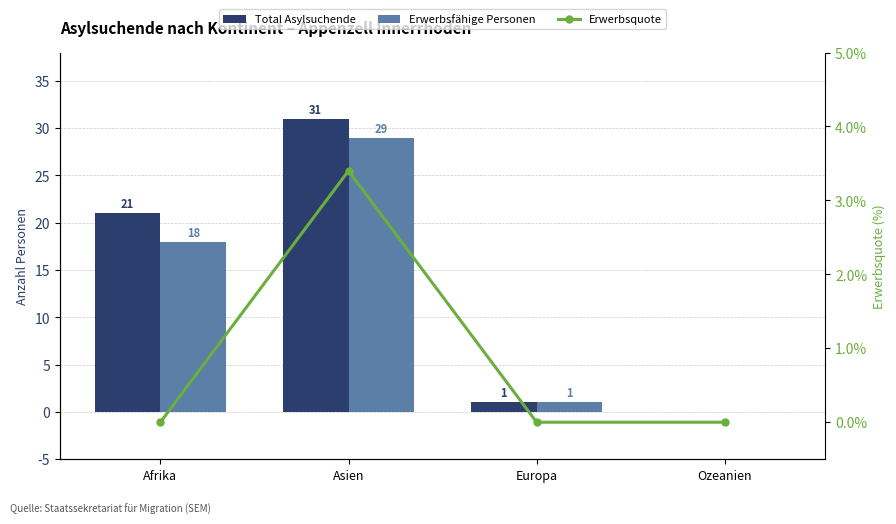

Which series changed the most between Afrika and Europa?

Total Asylsuchende